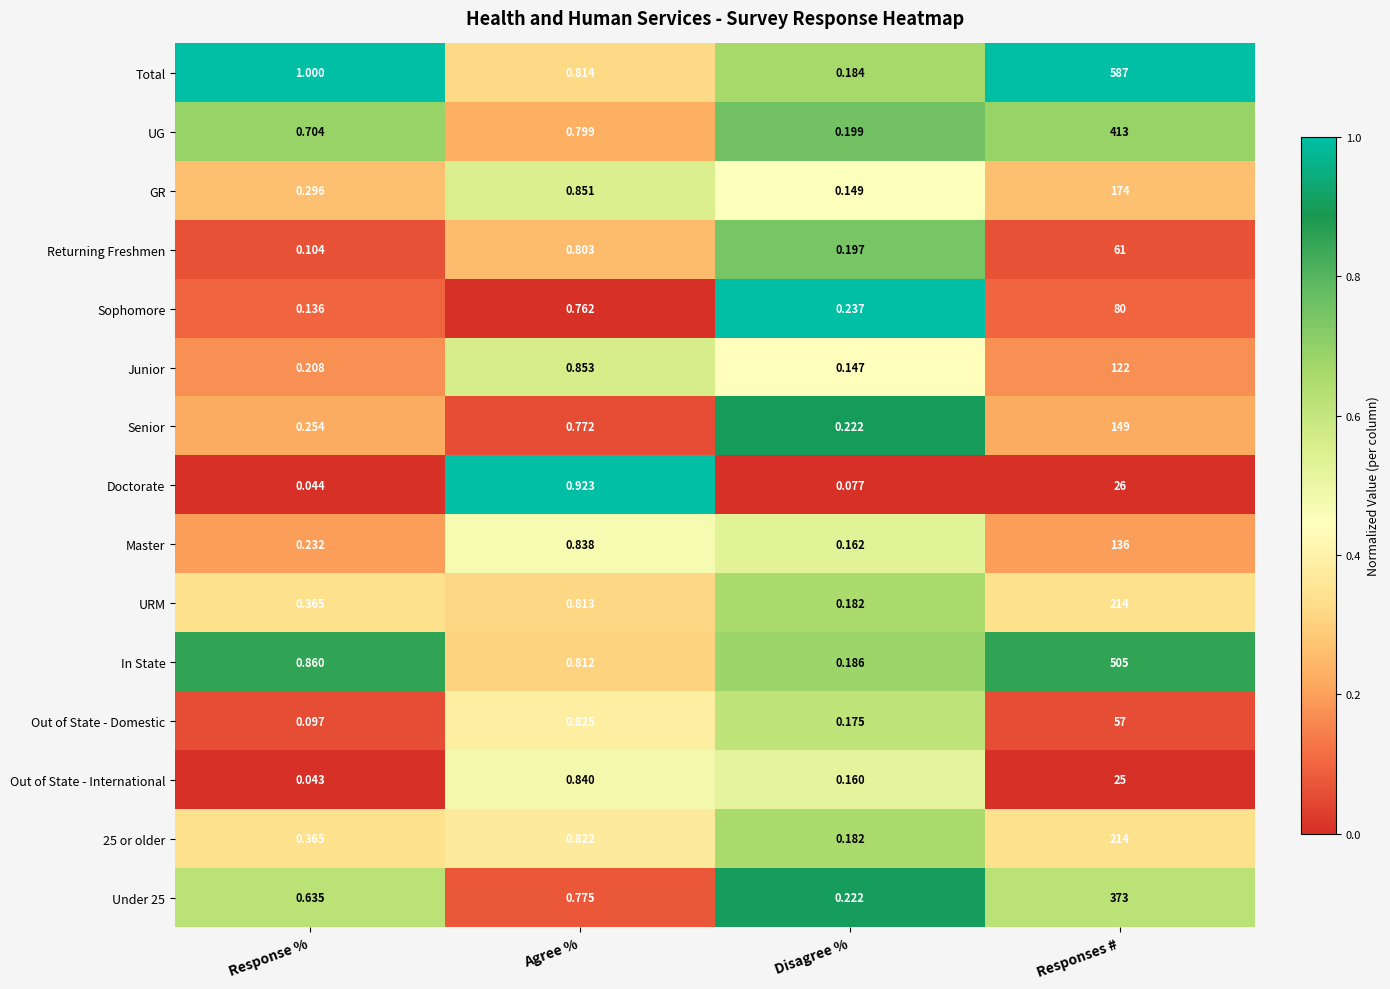

Where is Sophomore nearest to the value 40?

Agree %